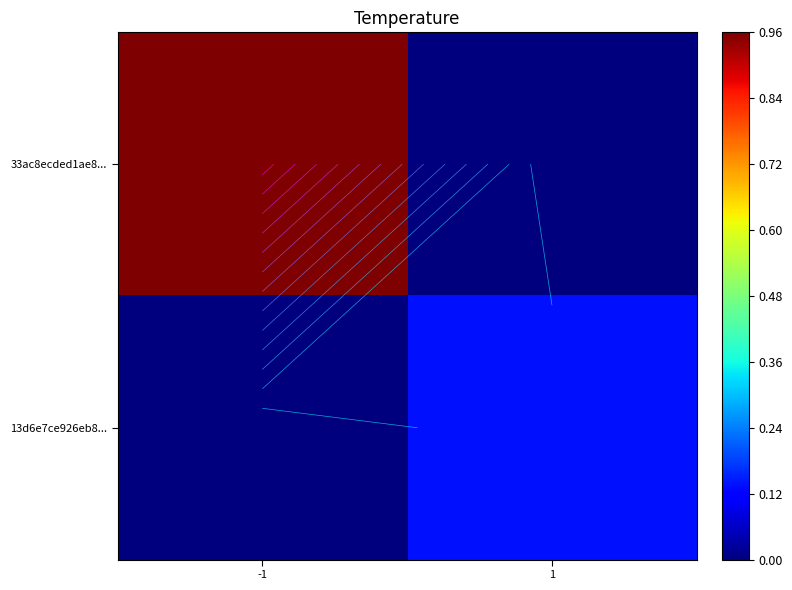

Rank the series by their average value, from highest to lowest.

33ac8ecded1ae8..., 13d6e7ce926eb8...